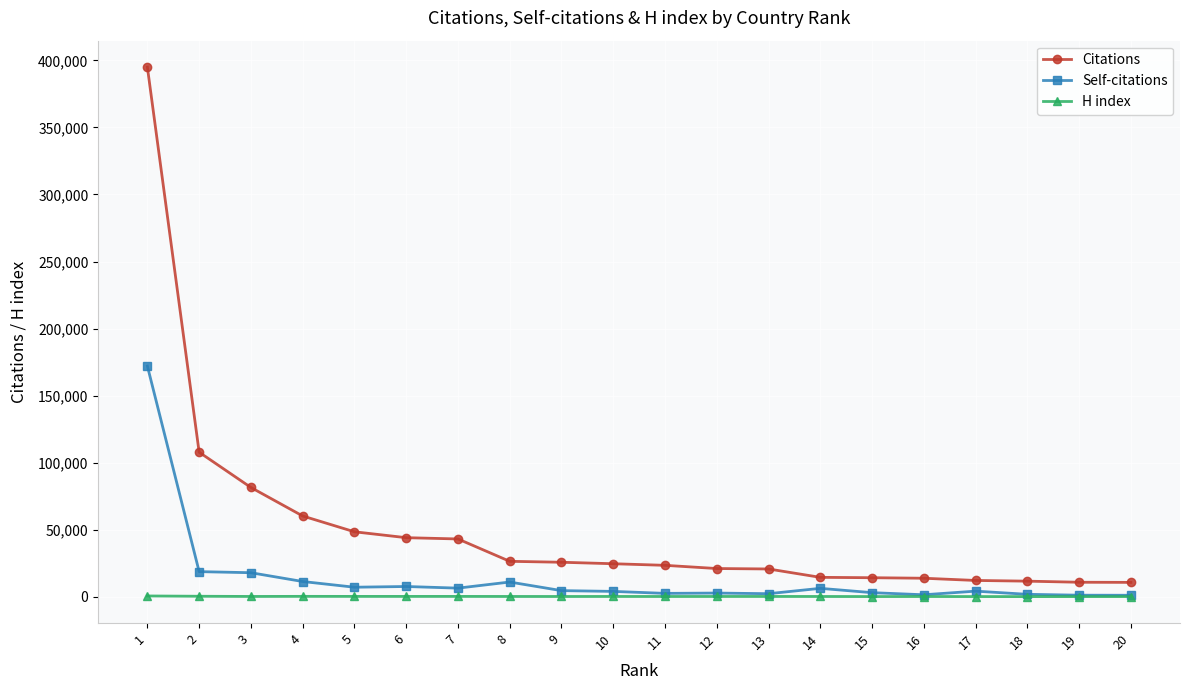

True or false: Self-citations has more than 0 interior local peaks.

True